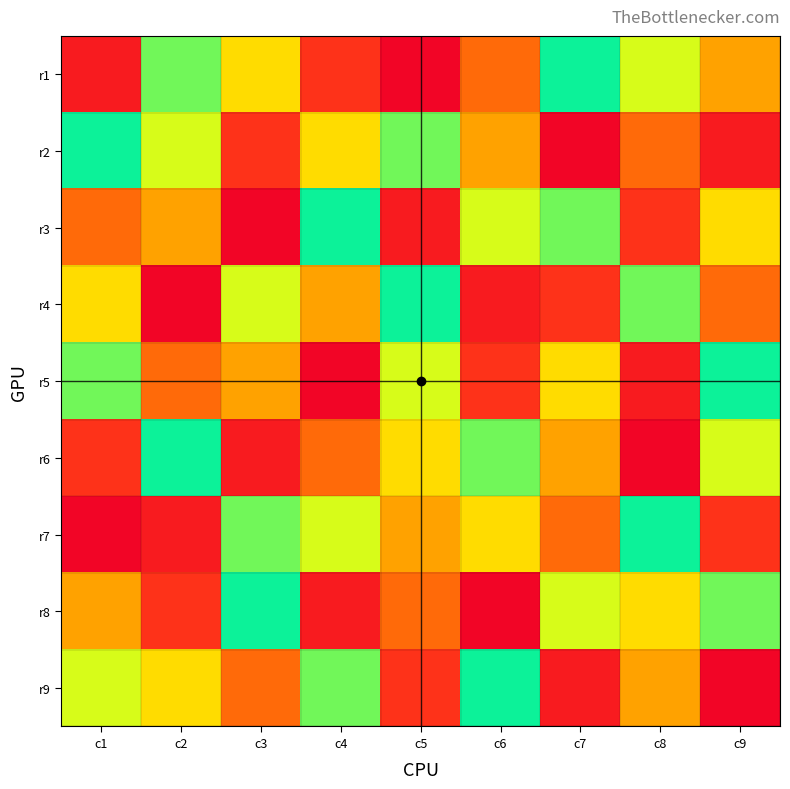

Rank the series by their maximum value, from highest to lowest.

r1, r2, r3, r4, r5, r6, r7, r8, r9